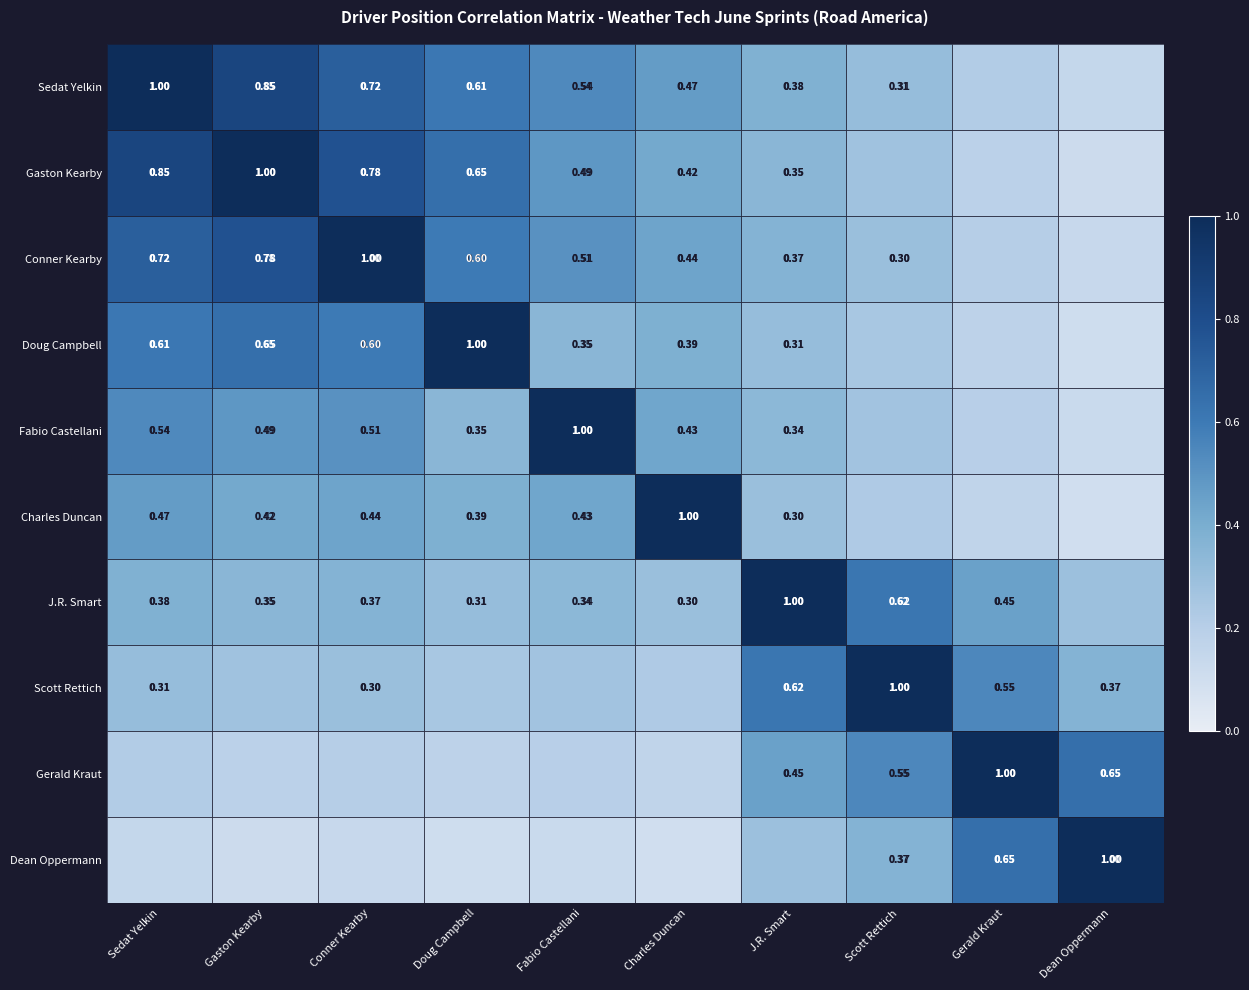

Count the J.R. Smart values in the range 0 to 1.

10